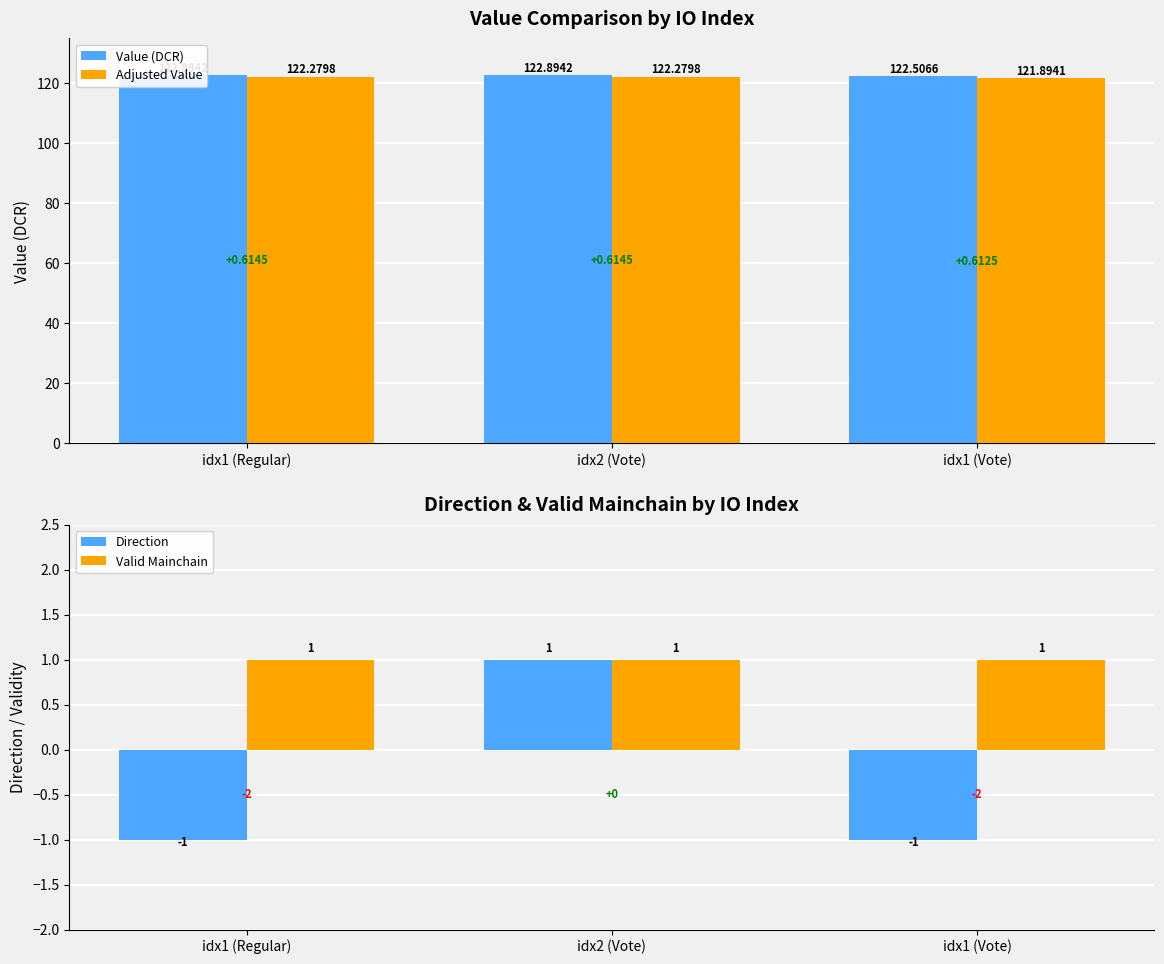

What position from the right is idx1 (Vote)?

1